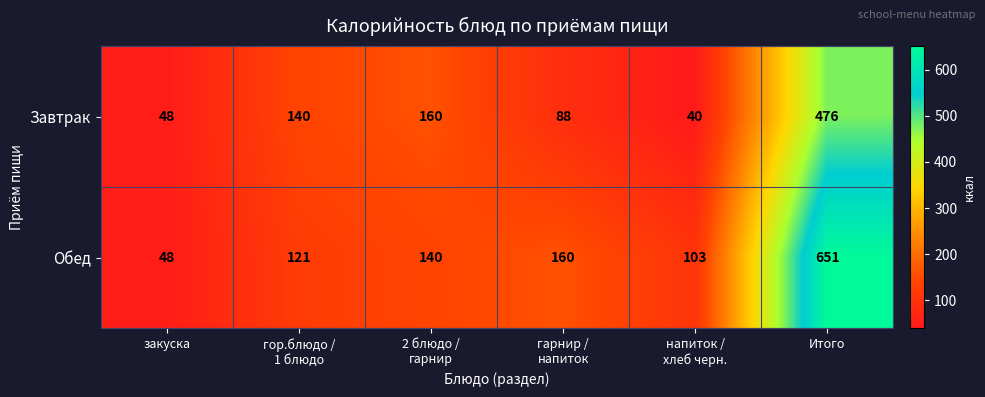

Reading left to right, transcribe all the data shown in this chart.

Завтрак: 48	140	160	88	40	476
Обед: 48	121	140	160	103	651